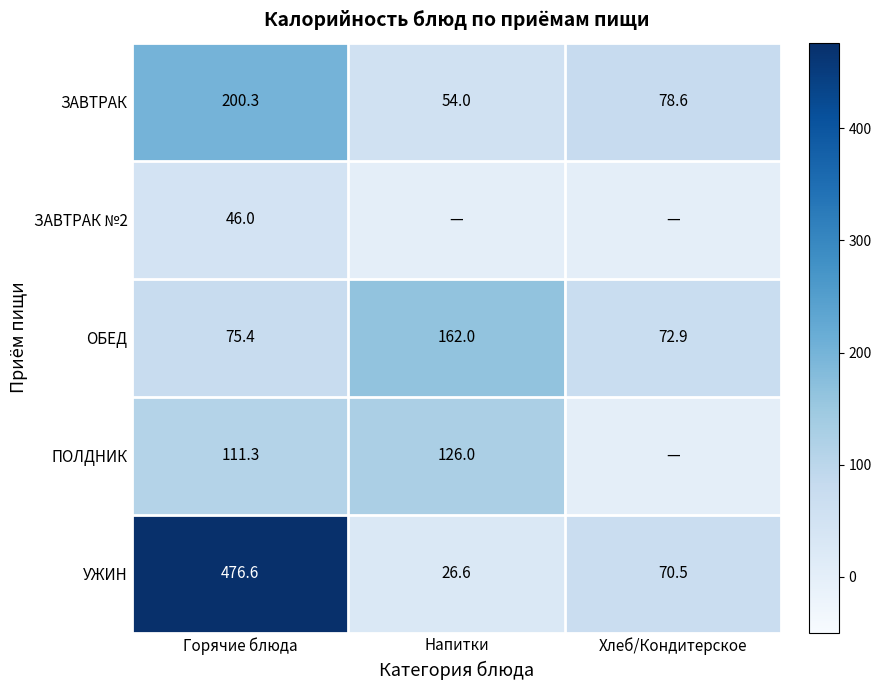

At which label does УЖИН first exceed 70?

Горячие блюда